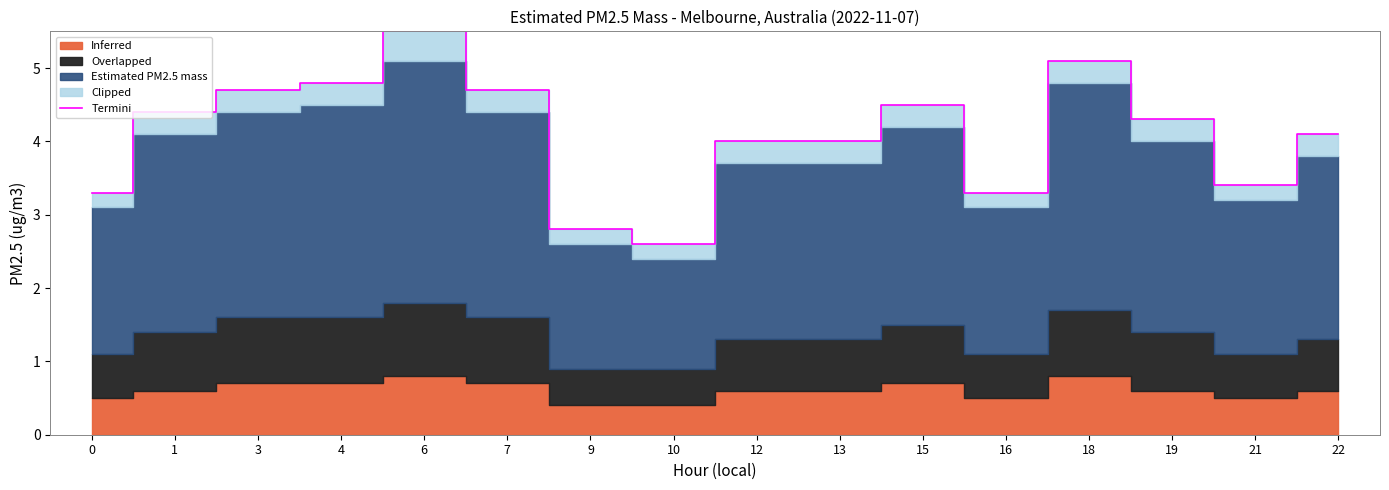

What is the difference between the second highest and second lowest values?

2.3